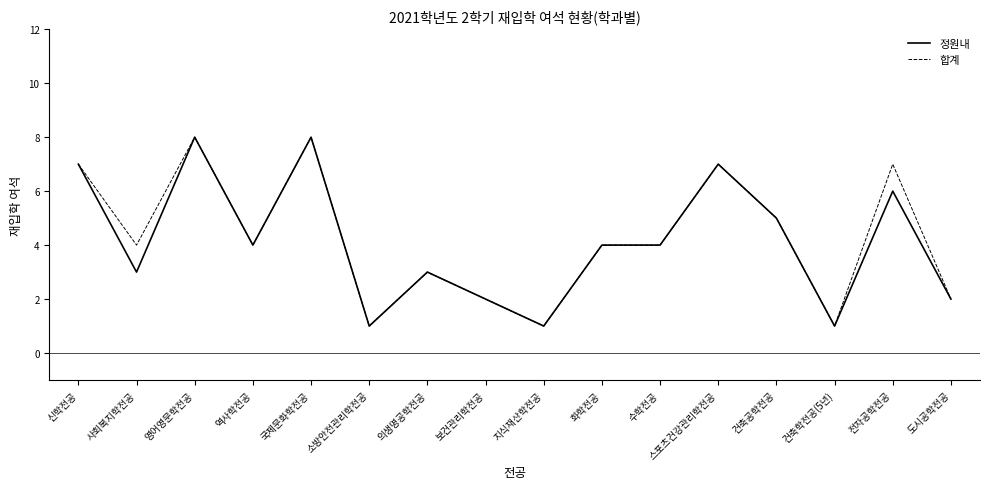

What is the highest value of the 정원내 series?

8